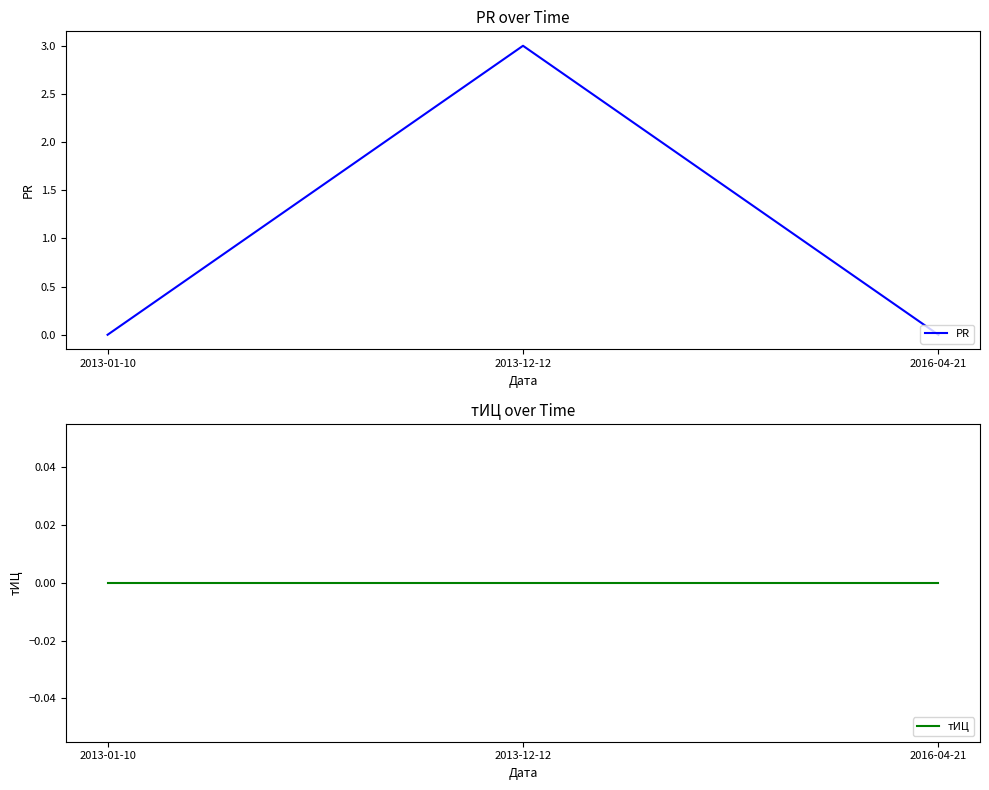

What is the greatest value displayed?

3